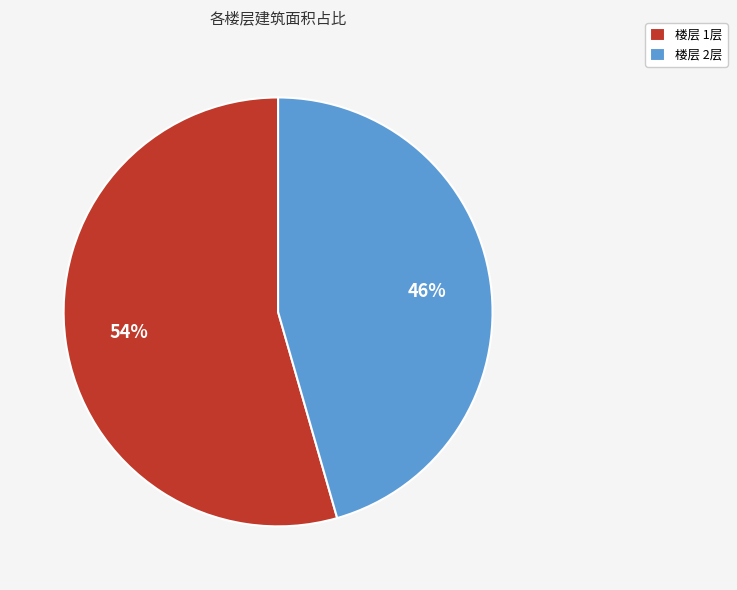

Rank the categories by value from highest to lowest.

楼层 1层, 楼层 2层